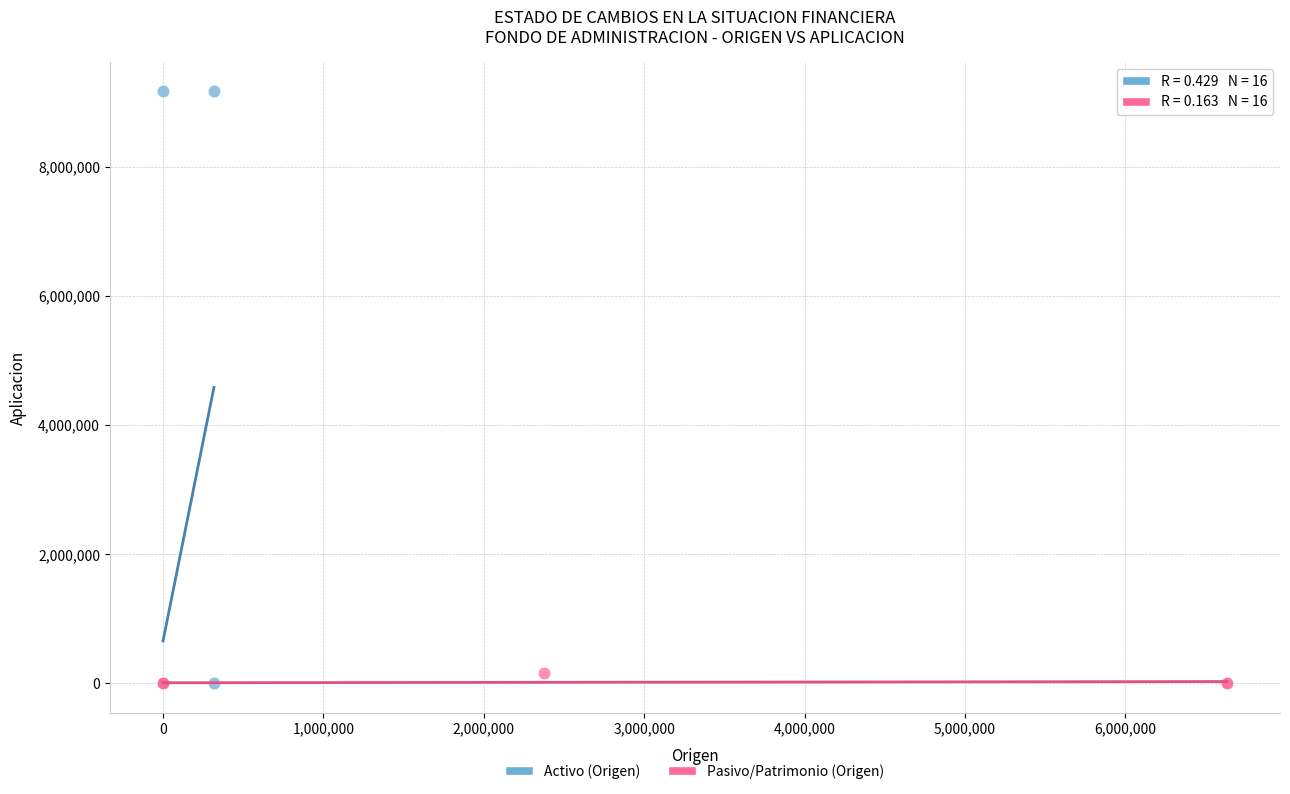

What are all the series names shown in the legend?

Activo (Origen), Pasivo/Patrimonio (Origen)